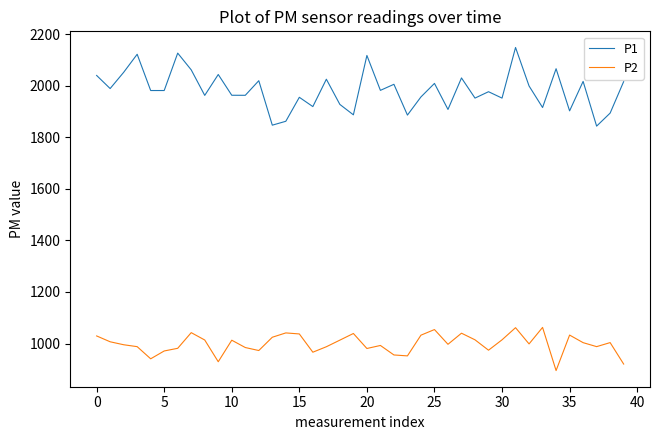

Does the chart display data point markers on the line(s)?

No